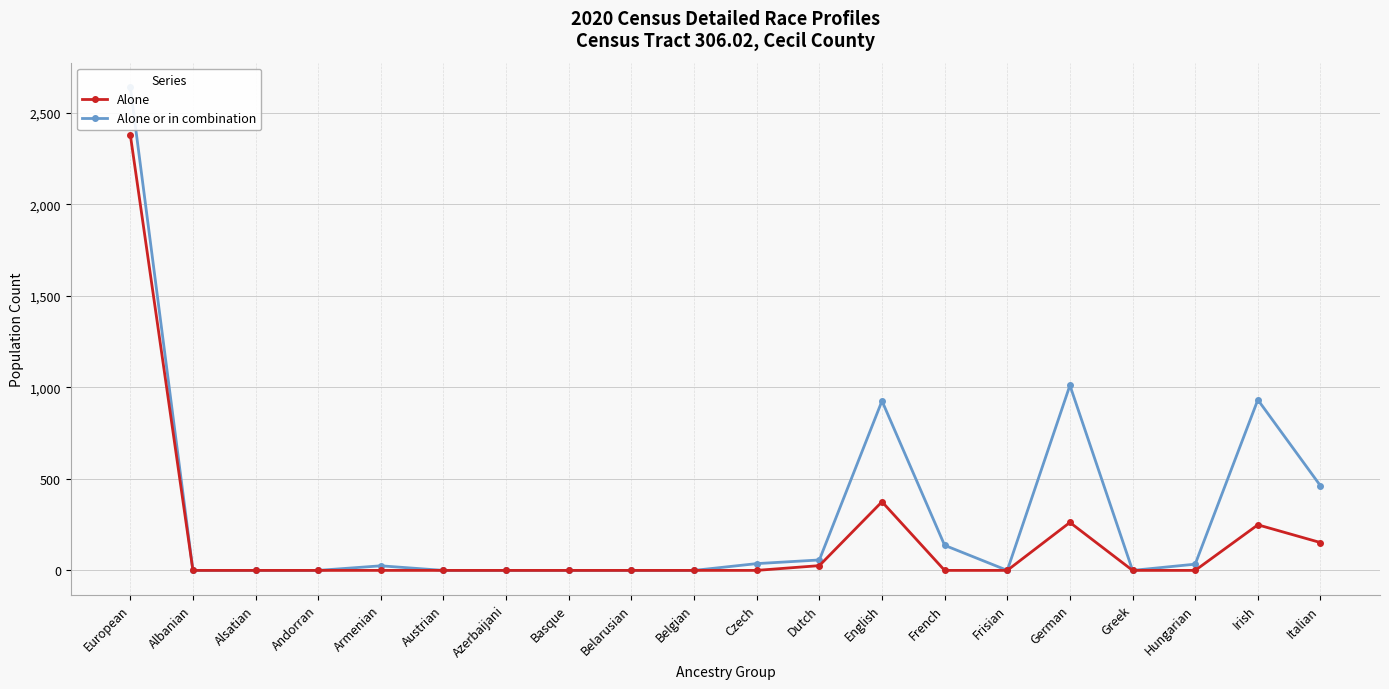

How many data points does each series have?

20